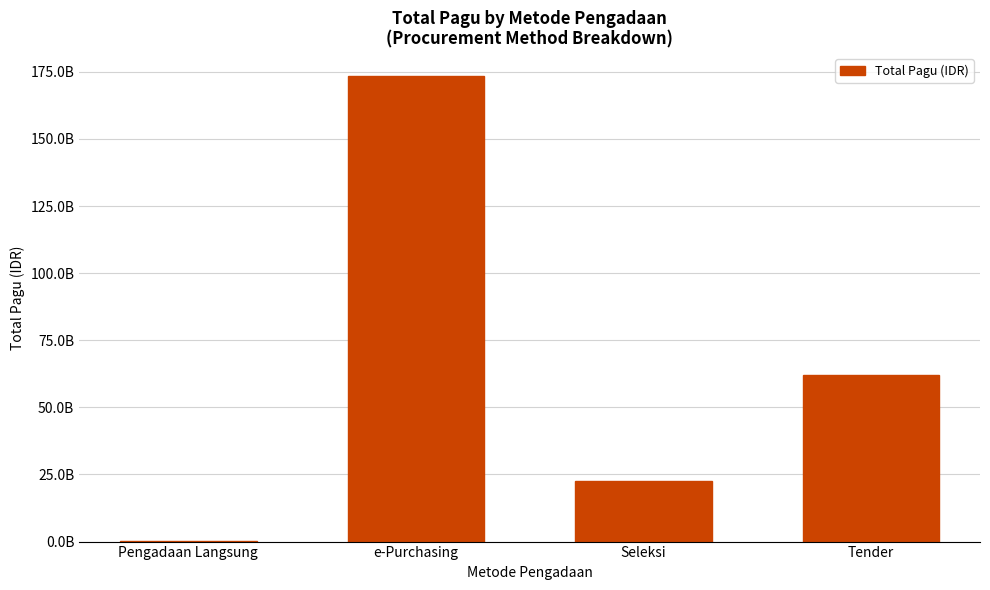

Are the bars horizontal?

No